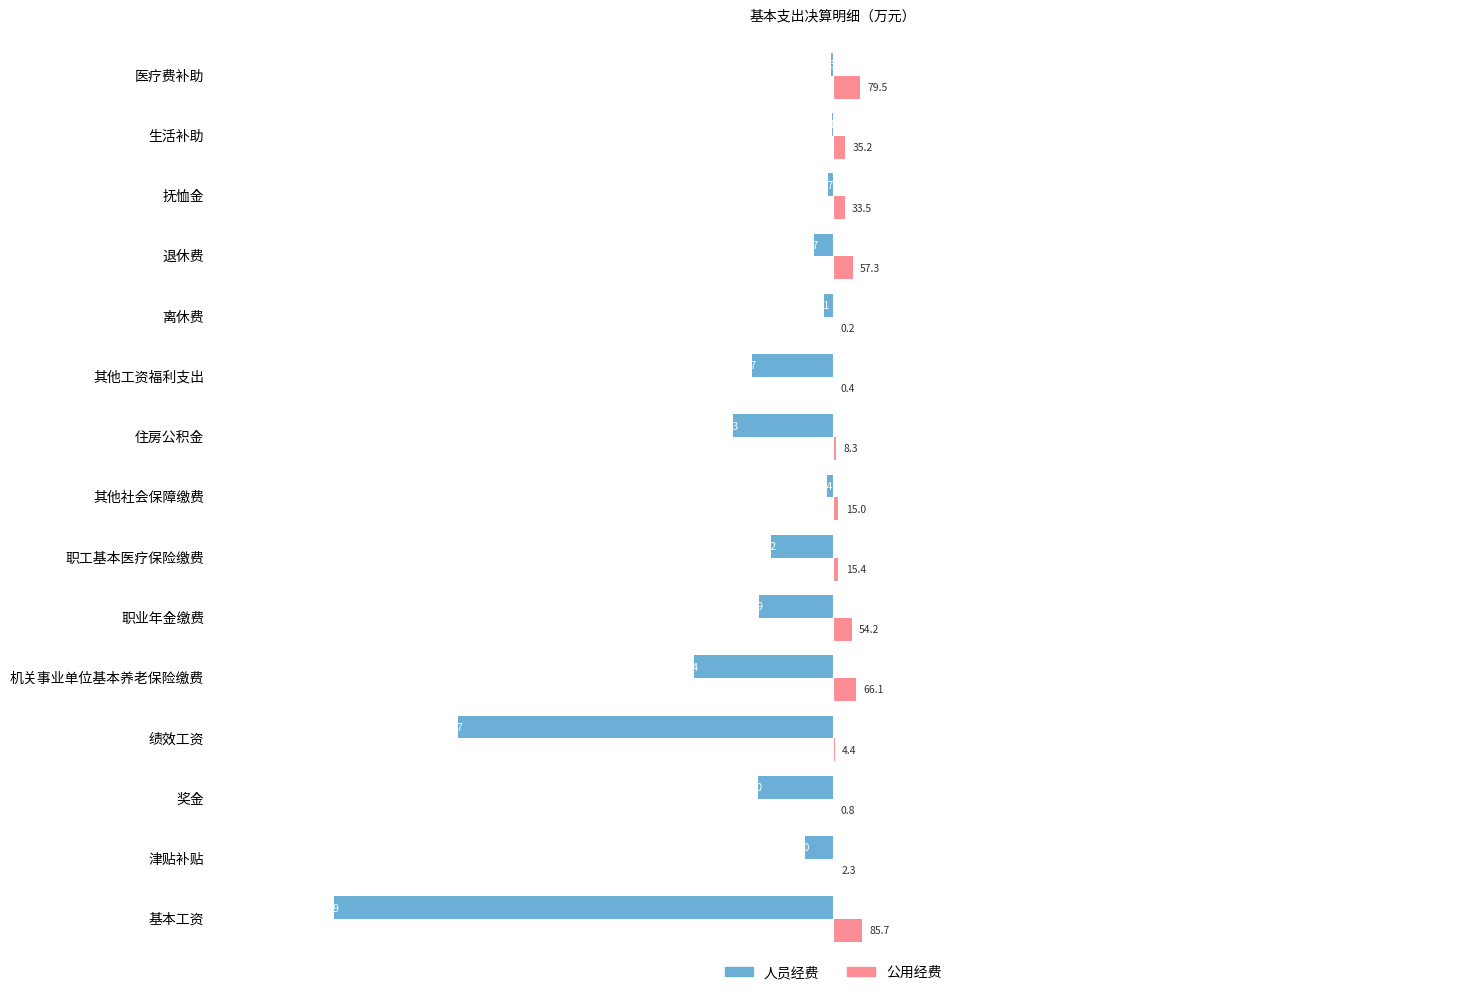

The value of 公用经费 at 职工基本医疗保险缴费 is 15.4. True or false?

True